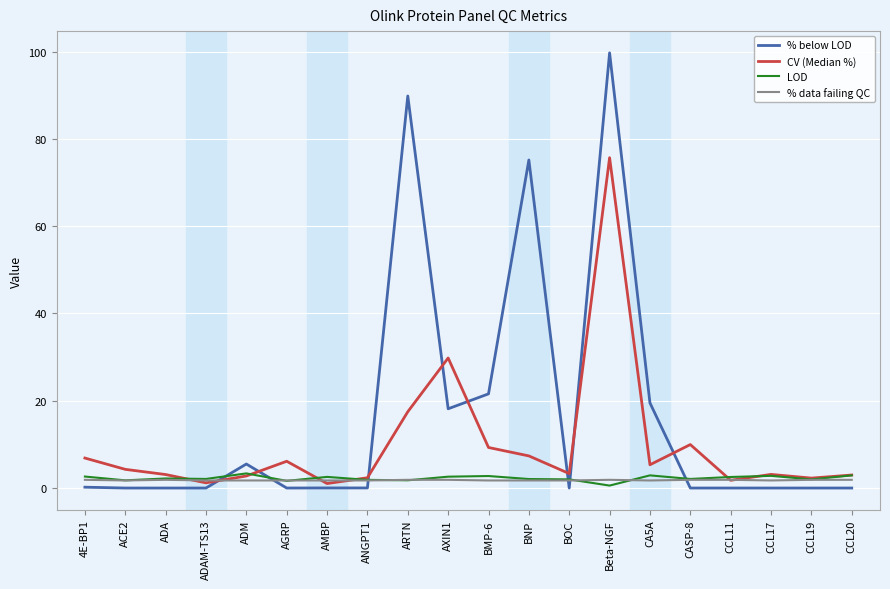

In LOD, how many points are higher than both neighbors (excluding endpoints)?

6